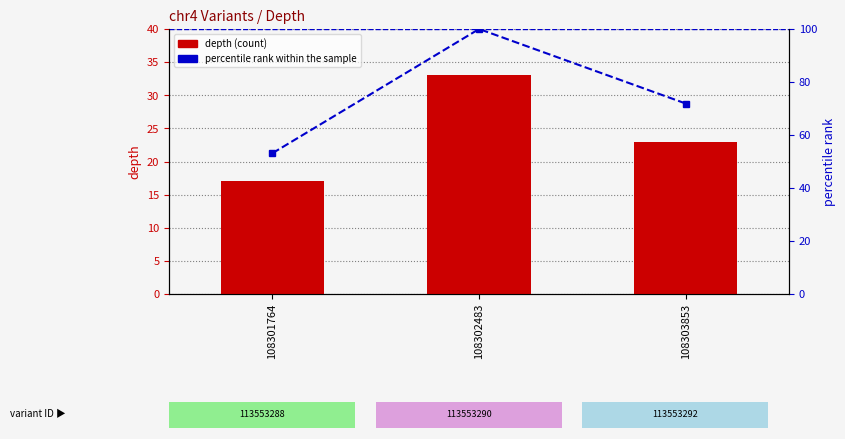

How many series are shown in this chart?

2